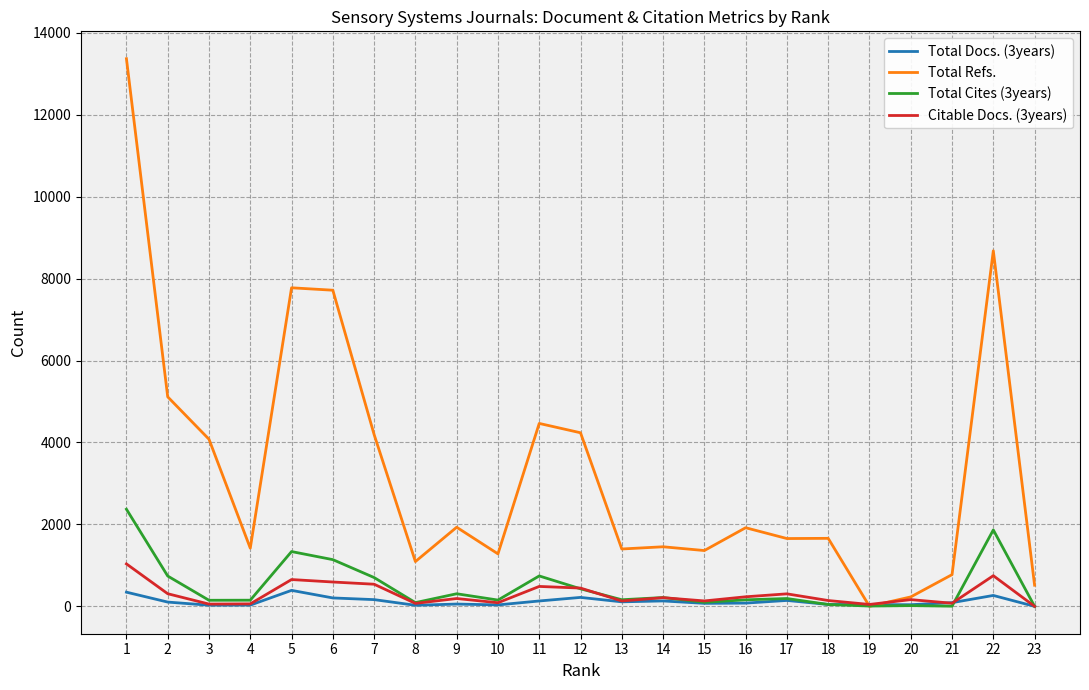

Where is the first local minimum for Total Refs.?

4